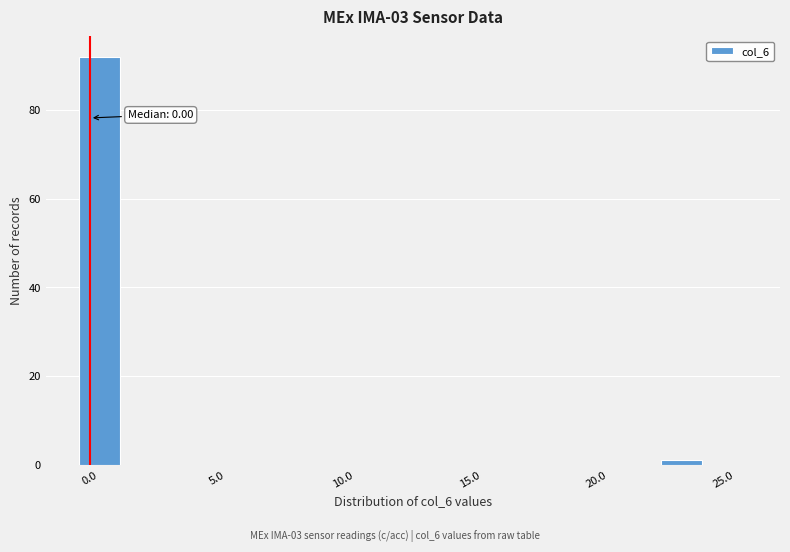

Read against the x-axis, roughly where is the centre of the tallest bar?

0.5